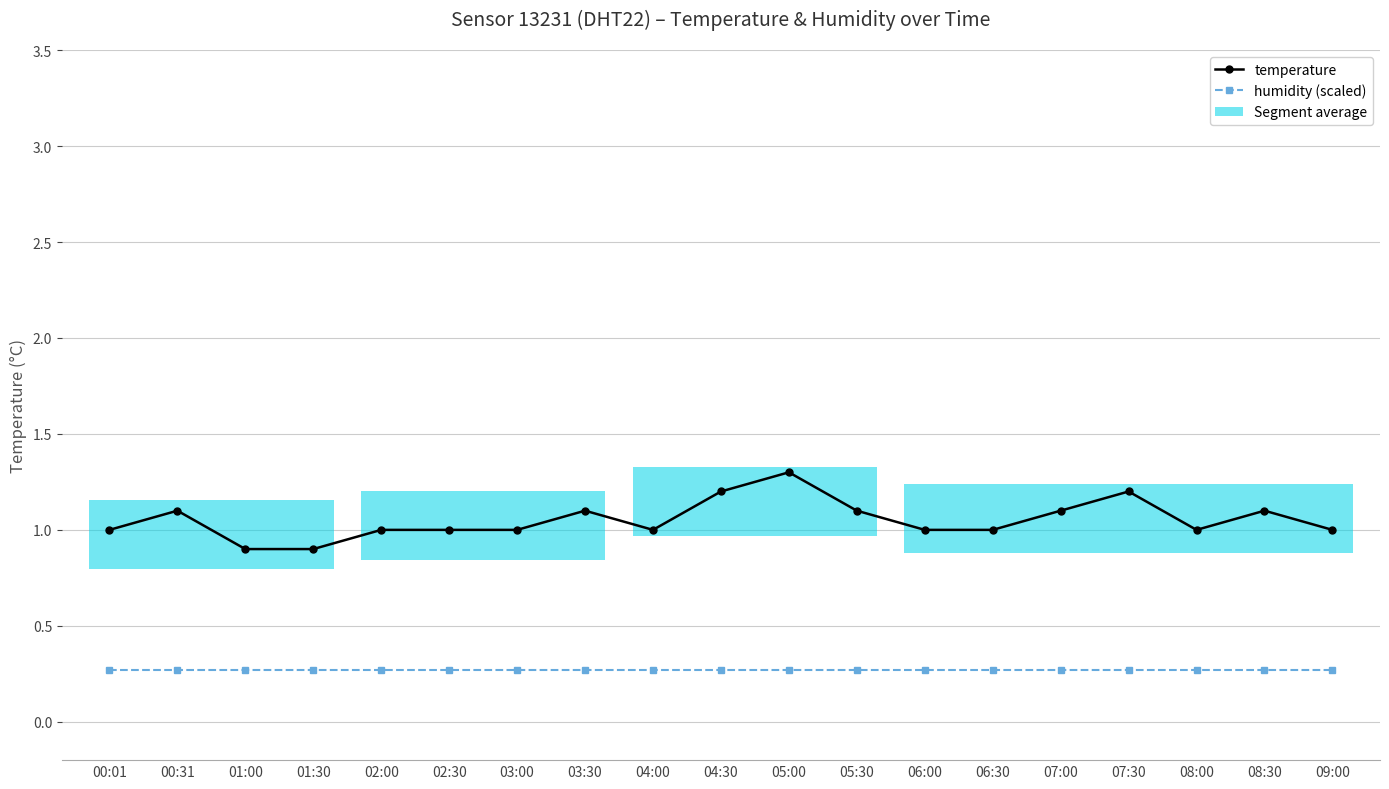

Rank the series by their average value, from highest to lowest.

temperature, humidity (scaled)